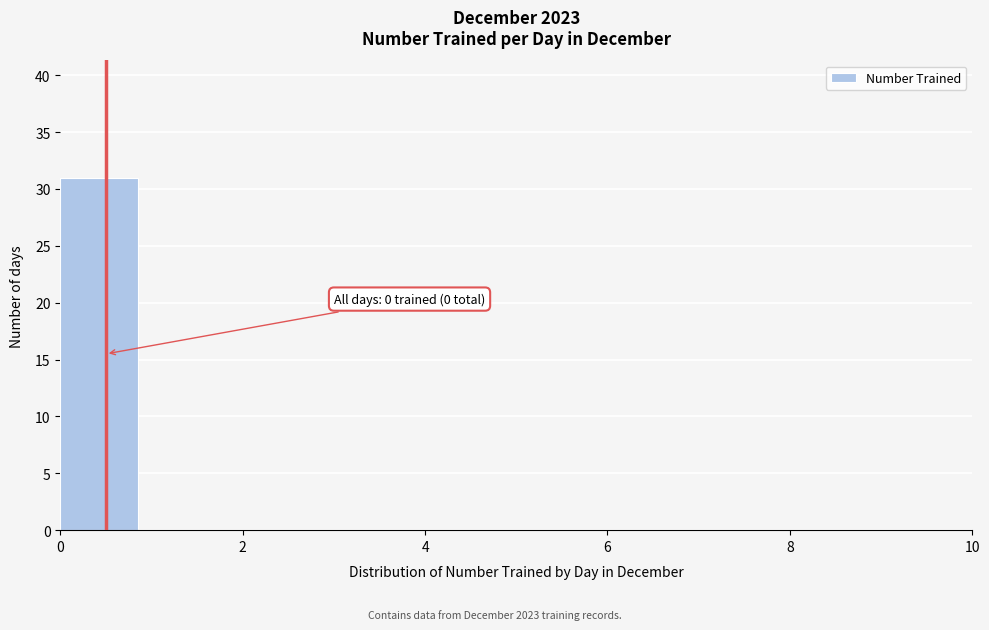

Which range on the x-axis has the tallest bar?

0 to 1